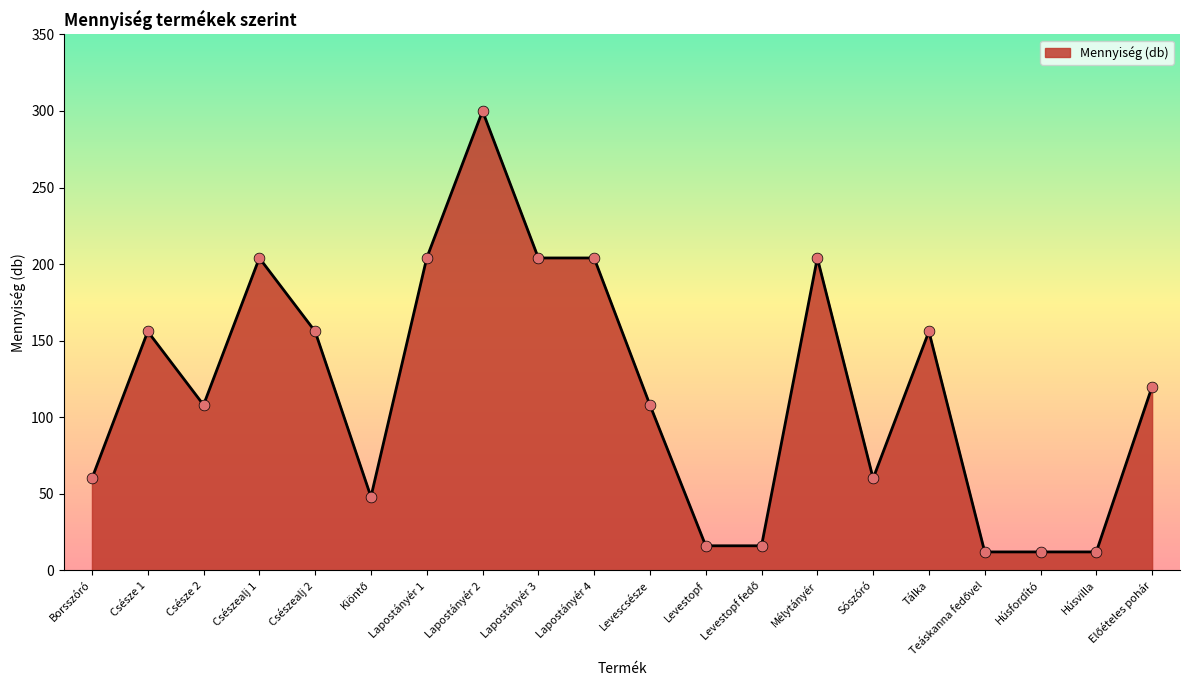

Which has a higher value, Borsszóró or Lapostányér 2?

Lapostányér 2